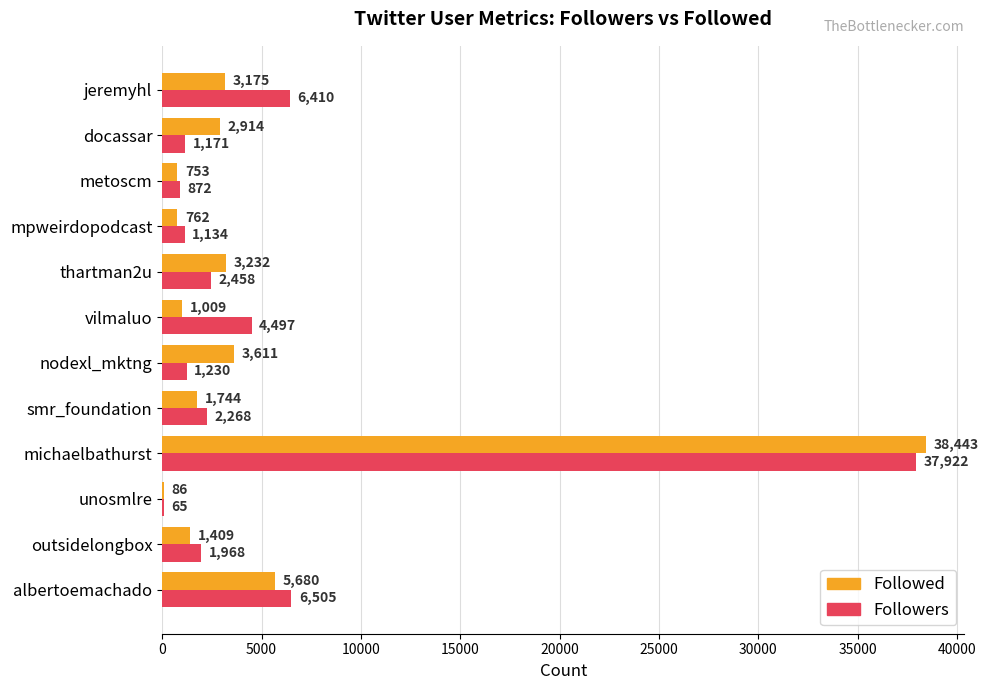

What is the sum of the Followers values at smr_foundation and mpweirdopodcast?

3402